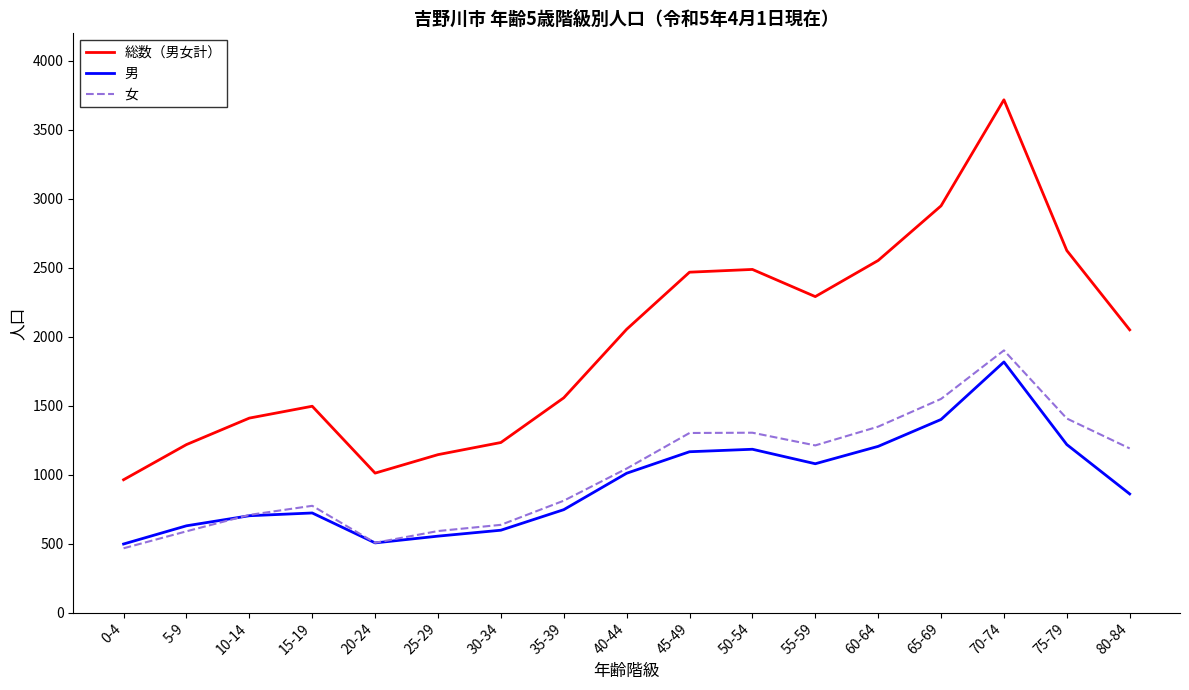

What is the highest value of the 総数（男女計） series?

3718